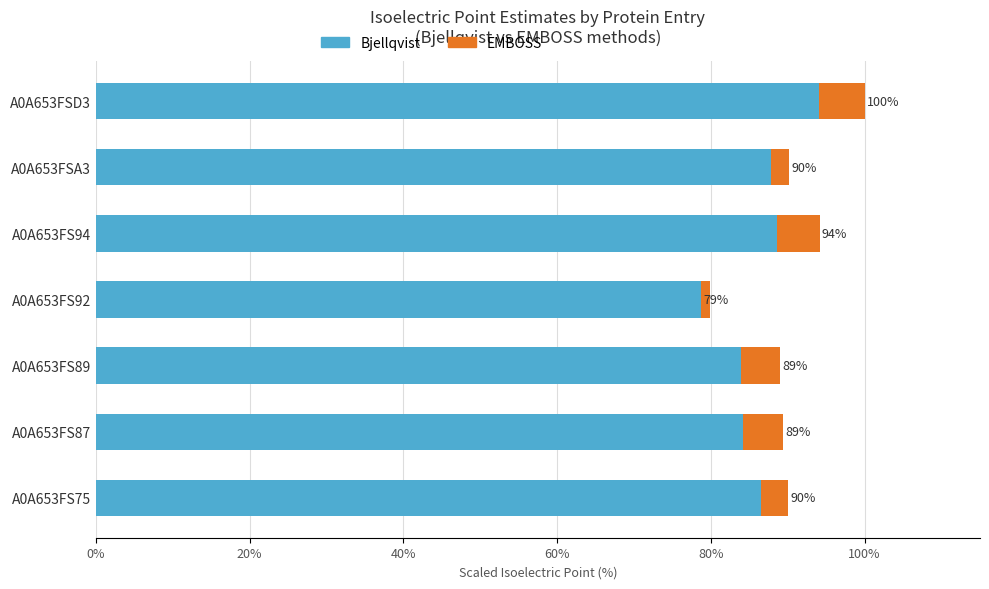

How many values in the Bjellqvist series exceed 86?

4